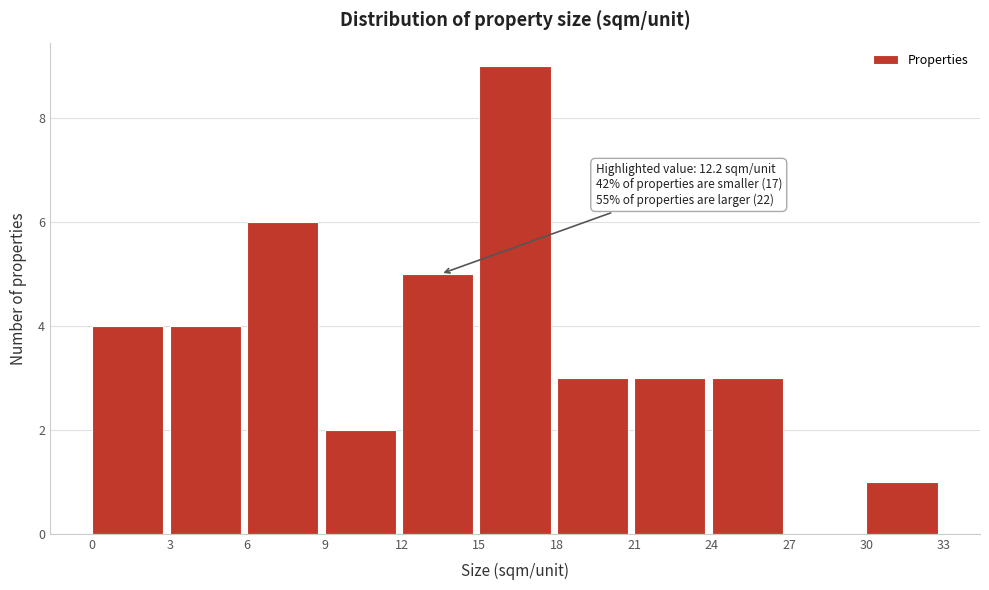

Which range on the x-axis has the tallest bar?

15 to 18